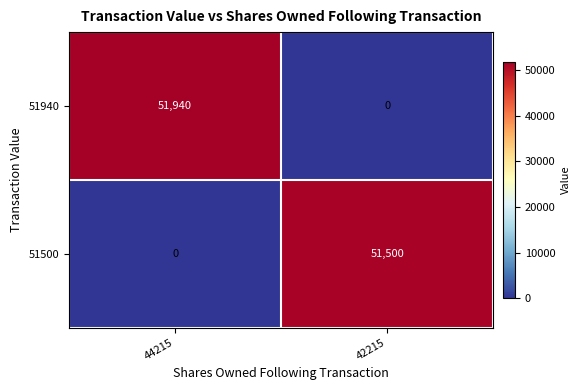

At how many categories does at least one series exceed 25852?

2